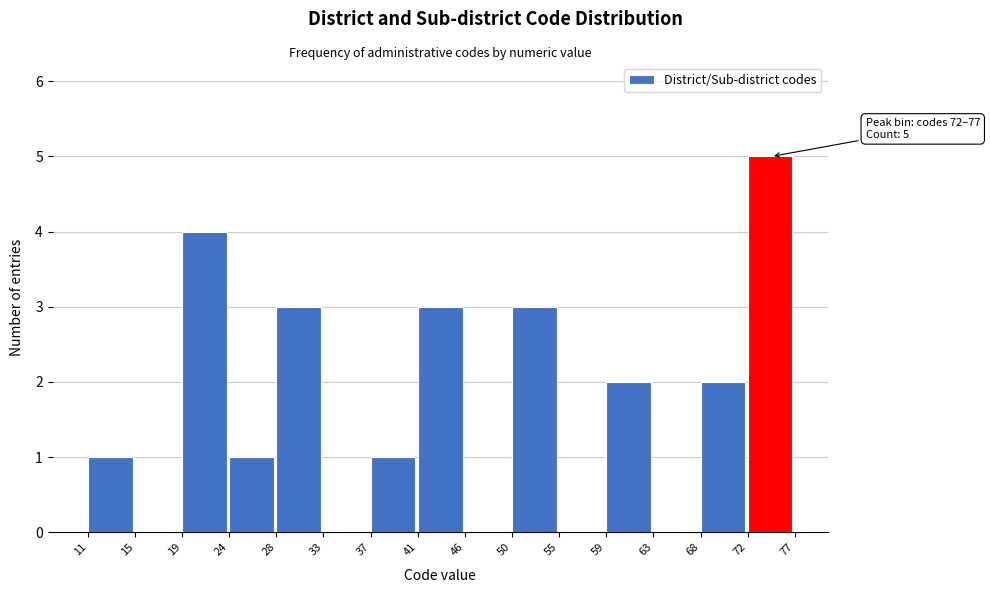

Reading left to right, what are all the values shown in this chart?

11=1	15=0	19=4	24=1	28=3	33=0	37=1	41=3	46=0	50=3	55=0	59=2	63=0	68=2	72=5